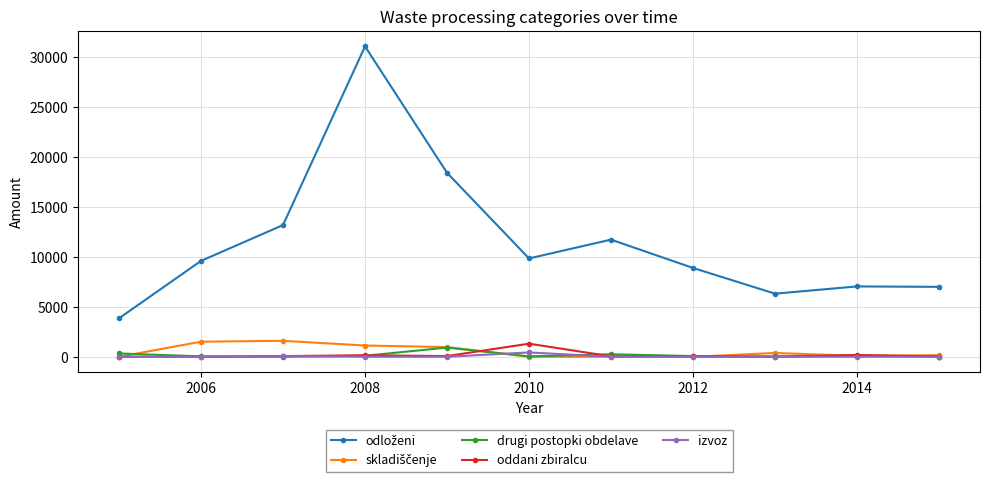

Which category has the highest value across all series?

2008